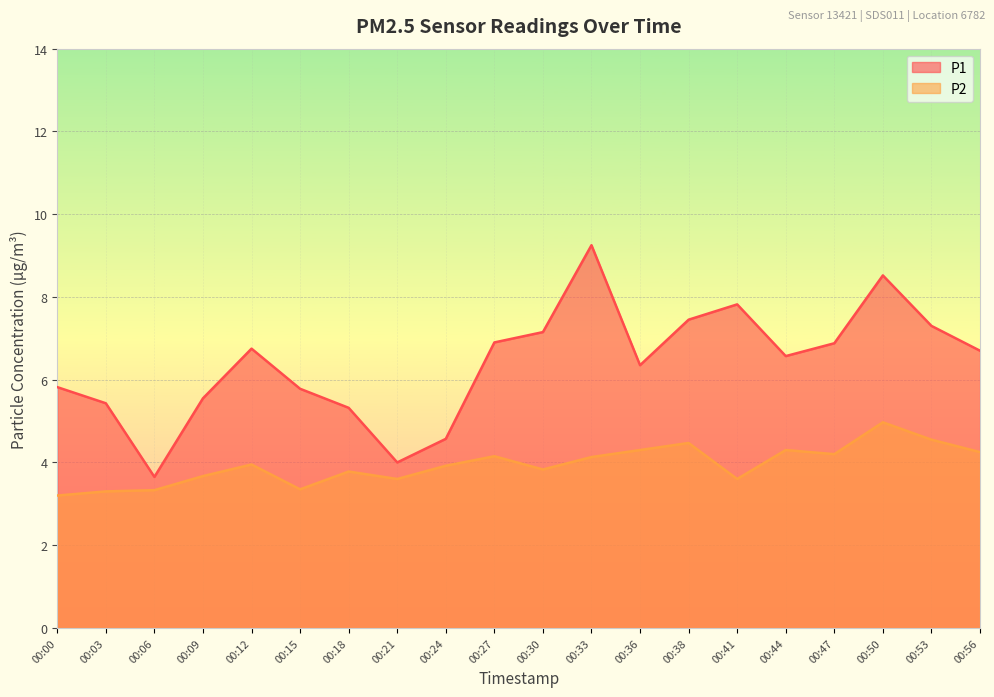

What is the spread (max minus min) of values at 00:12?

2.8